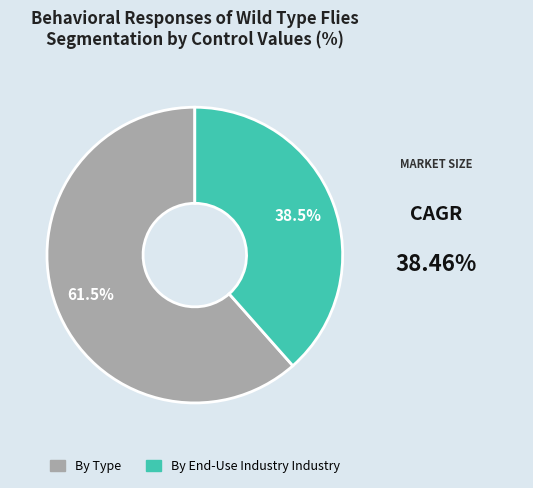

Is there a majority slice in this chart?

Yes